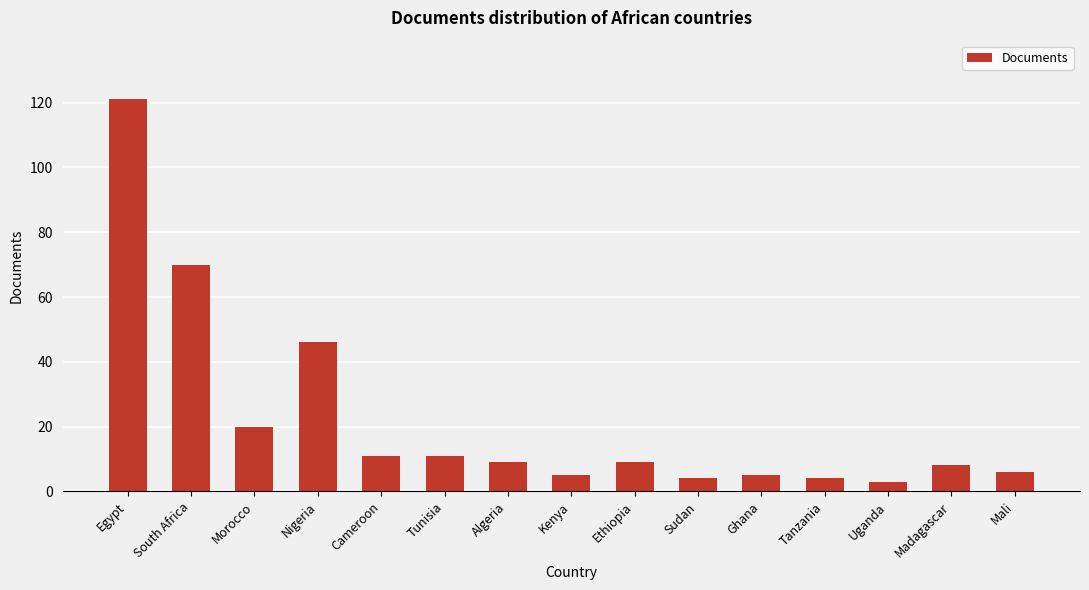

What is the difference between the values at Uganda and Sudan?

1